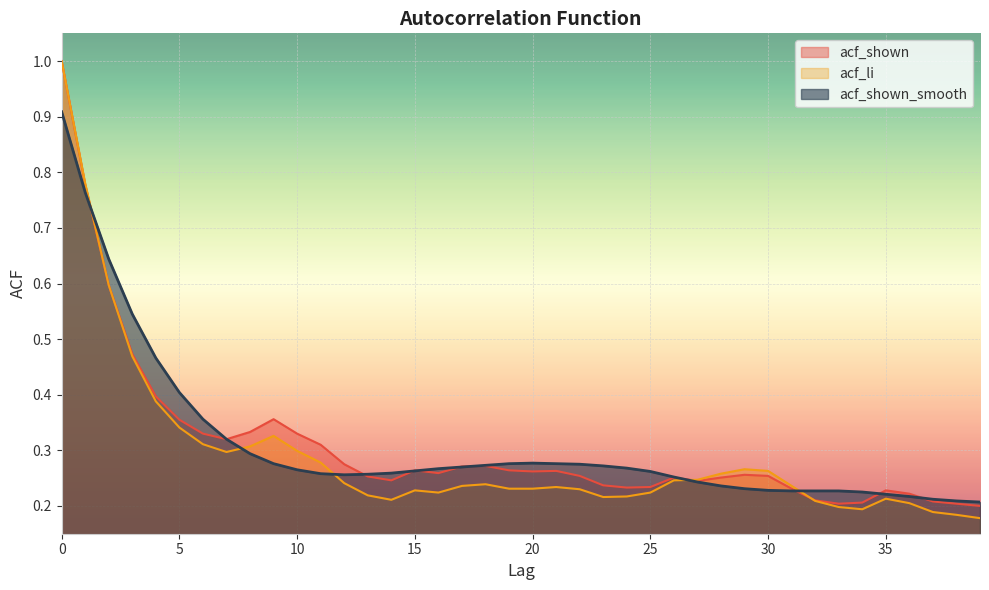

How many lines are shown in the chart?

3